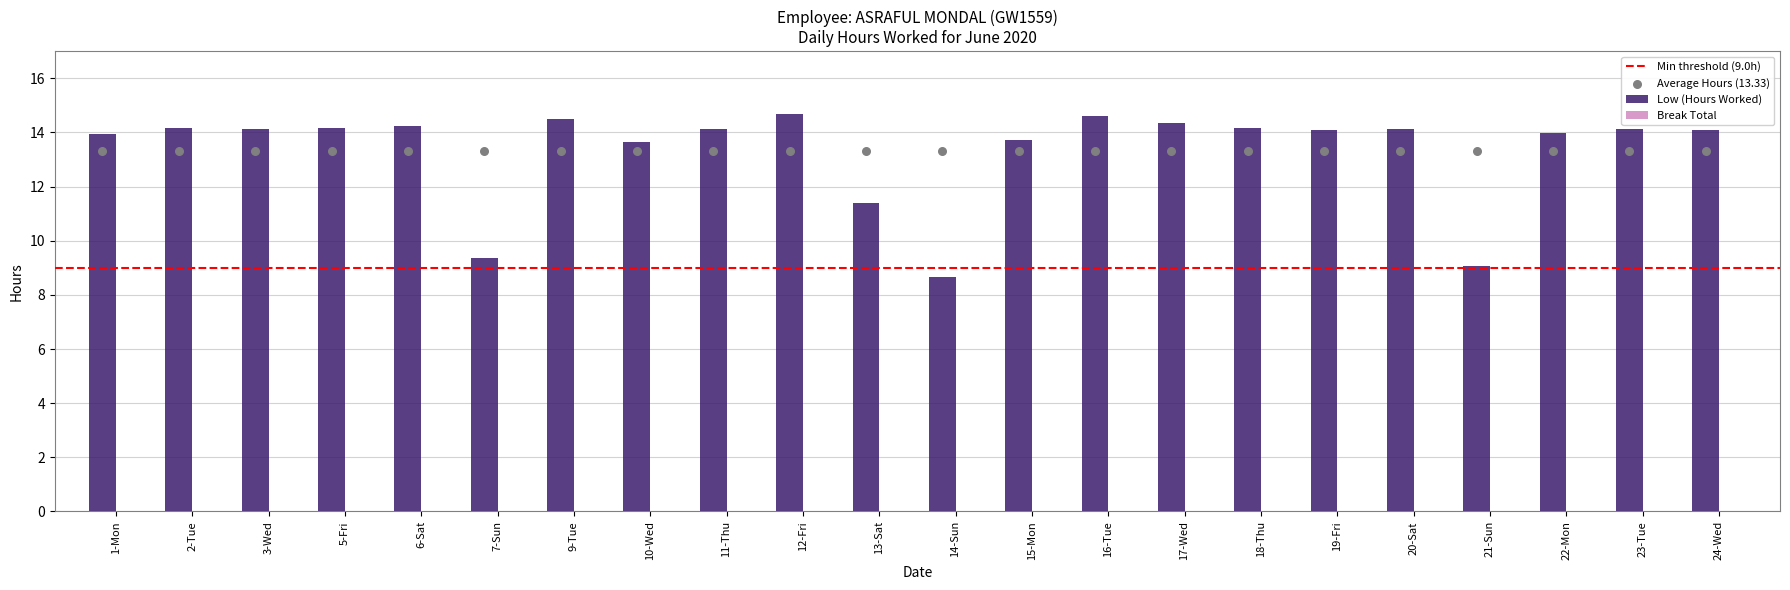

What is the change in value from 9-Tue to 15-Mon?

-0.8